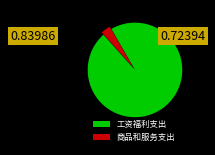

Approximately how many times larger is the value at 工资福利支出 compared to 商品和服务支出?

29.4